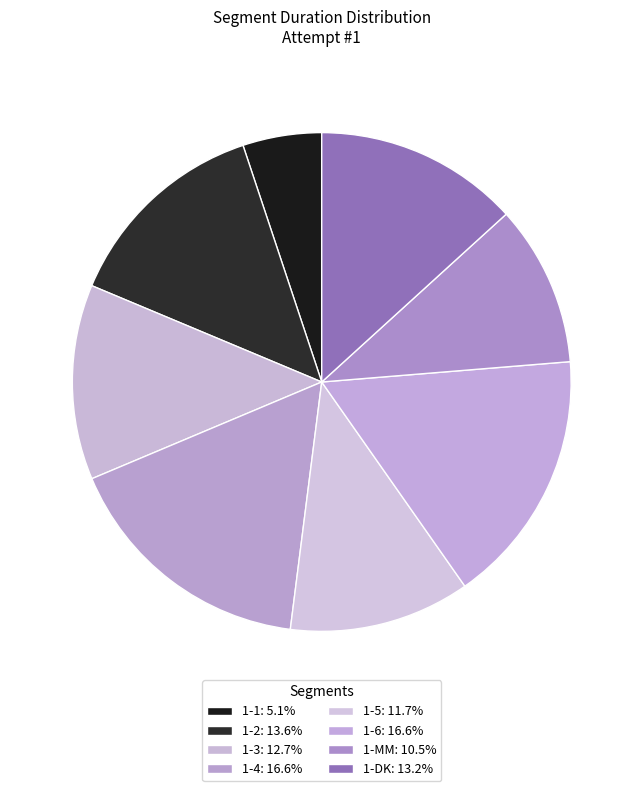

Is there a majority slice in this chart?

No